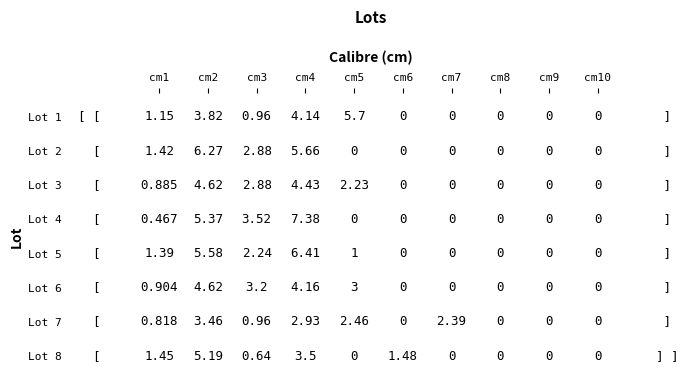

What is the sum of the lot_2 values at 6 and 0?

1.4